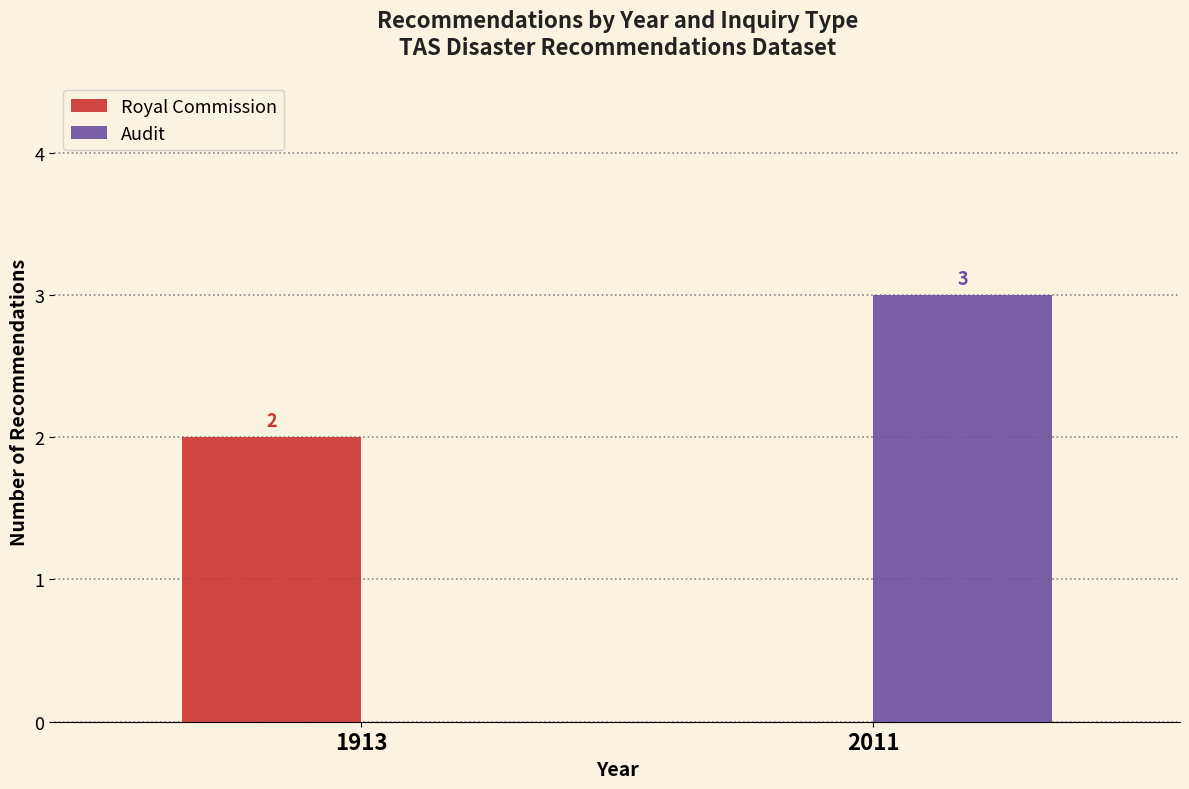

How many groups of bars are there?

2